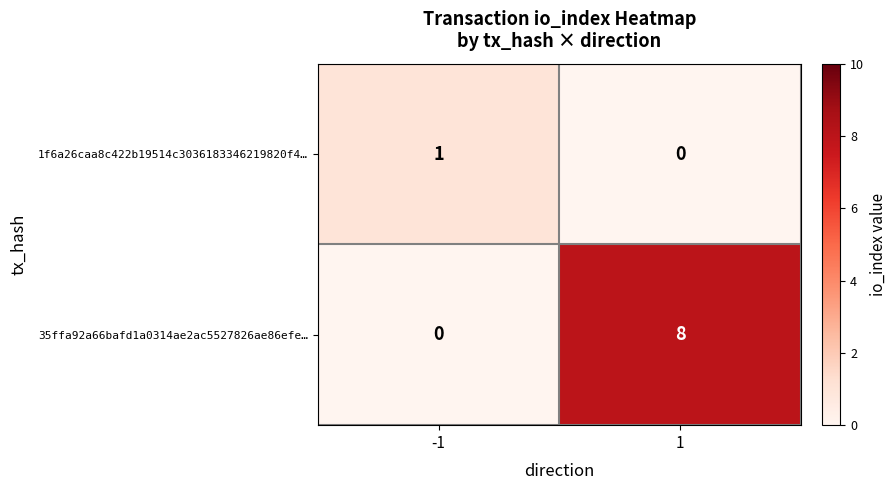

What is the average value of the 35ffa92a66bafd1a0314ae2ac5527826ae86efe… series?

4